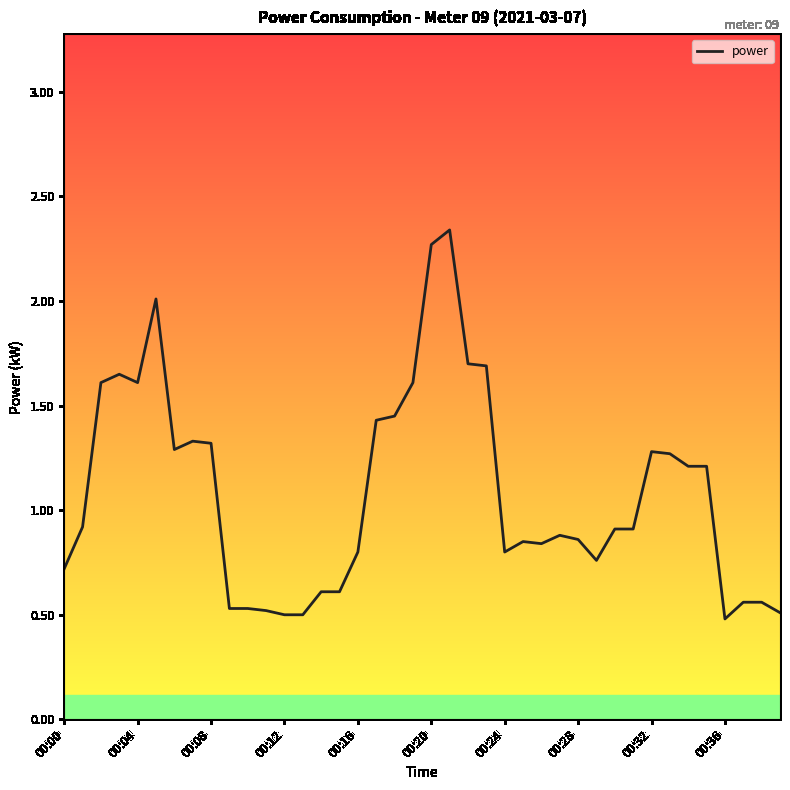

What is the difference between the maximum and minimum values?

1.9